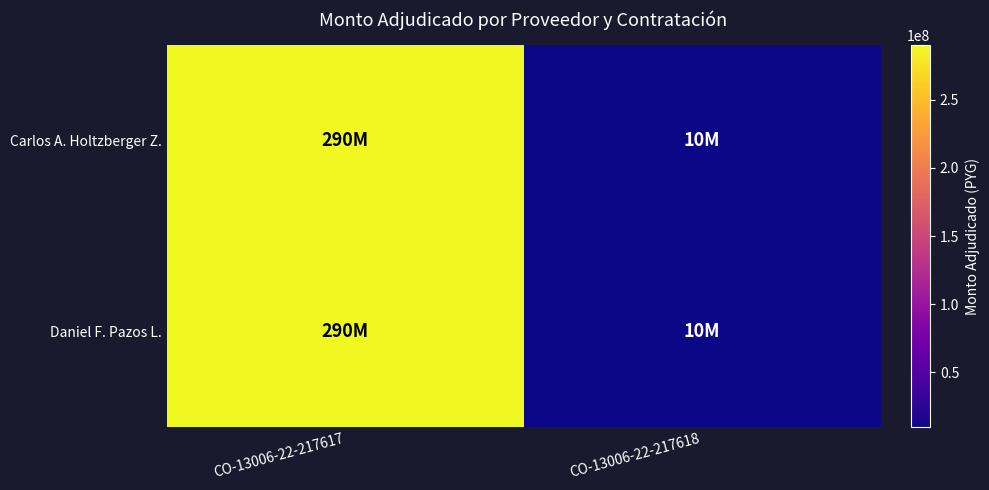

Which has a higher value, CO-13006-22-217617 or CO-13006-22-217618?

CO-13006-22-217617